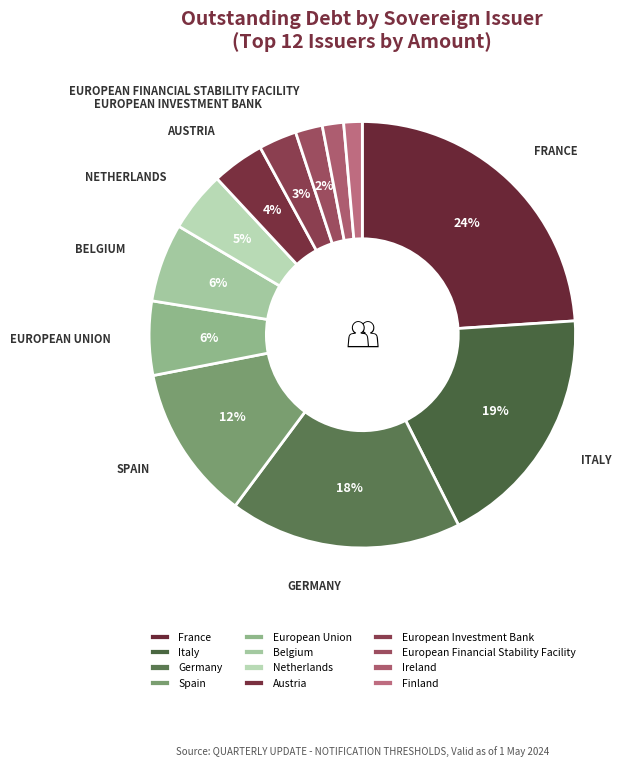

What percentage is the Finland slice, to the nearest percent?

1%